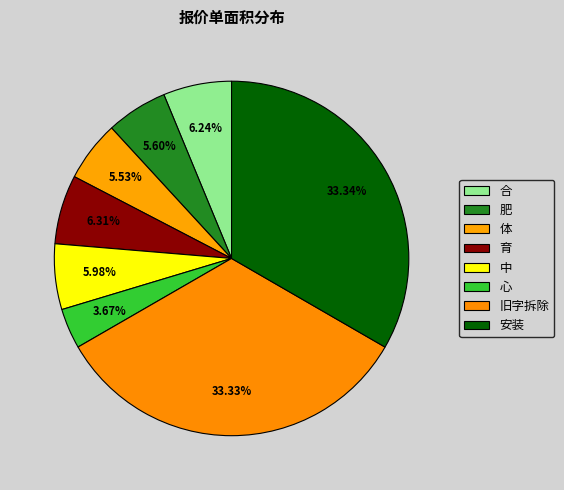

Rank the categories by value from highest to lowest.

安装, 旧字拆除, 育, 合, 中, 肥, 体, 心